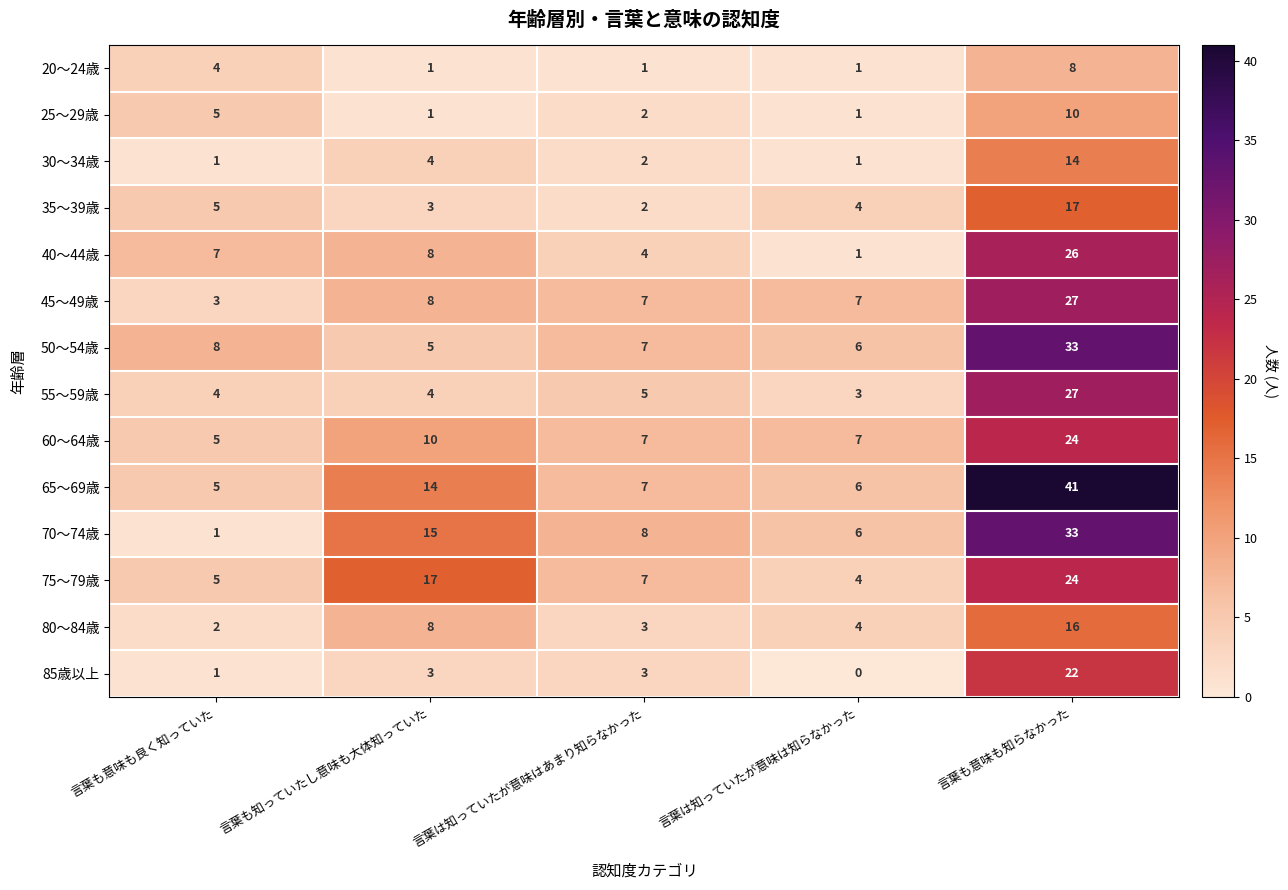

At which label is 60～64歳 closest to 14?

言葉も知っていたし意味も大体知っていた